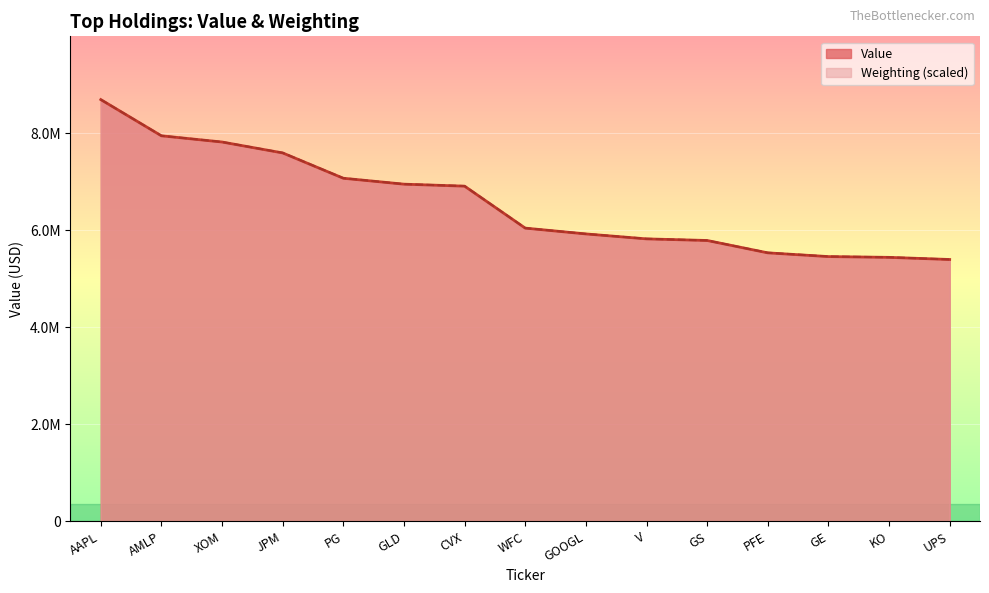

Reading left to right, transcribe all the data shown in this chart.

Value: AAPL=8693000.0	AMLP=7946000.0	XOM=7818000.0	JPM=7593000.0	PG=7071000.0	GLD=6949000.0	CVX=6908000.0	WFC=6043000.0	GOOGL=5923000.0	V=5821000.0	GS=5788000.0	PFE=5533000.0	GE=5456000.0	KO=5440000.0	UPS=5396000.0
Weighting: AAPL=8693000.0	AMLP=7946819.7	XOM=7818903.1	JPM=7595049.0	PG=7072722.9	GLD=6950136.1	CVX=6910162.2	WFC=6044060.1	GOOGL=5924138.3	V=5822870.9	GS=5788226.9	PFE=5535058.6	GE=5457775.6	KO=5441786.0	UPS=5396482.2